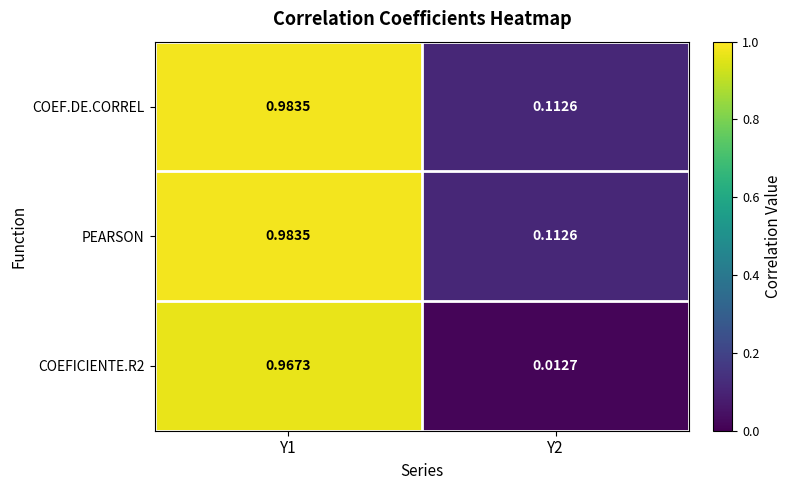

What is the total value across all series at Y2?

0.2